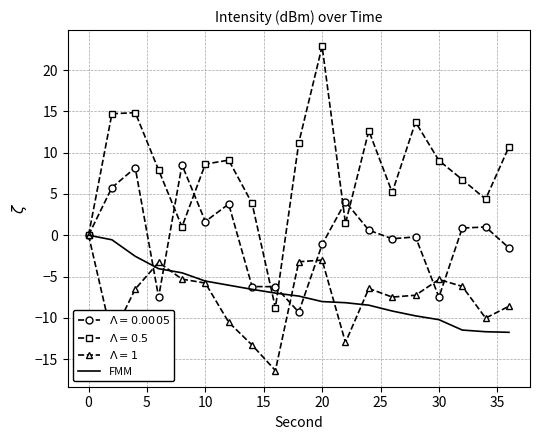

What is the lowest value of the FMM series?

-11.8